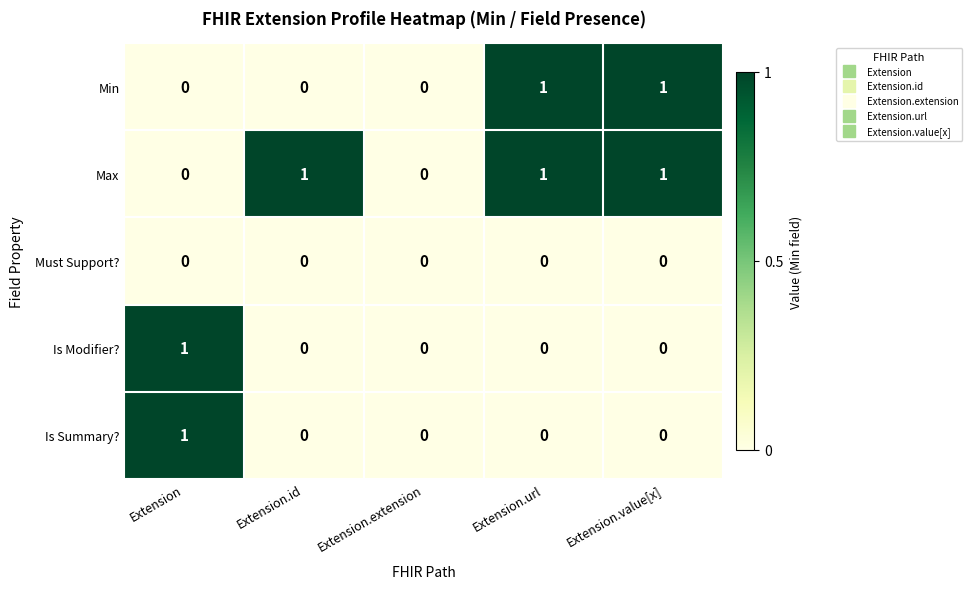

Is it true that Is Modifier? equals 0 at Extension.extension?

True